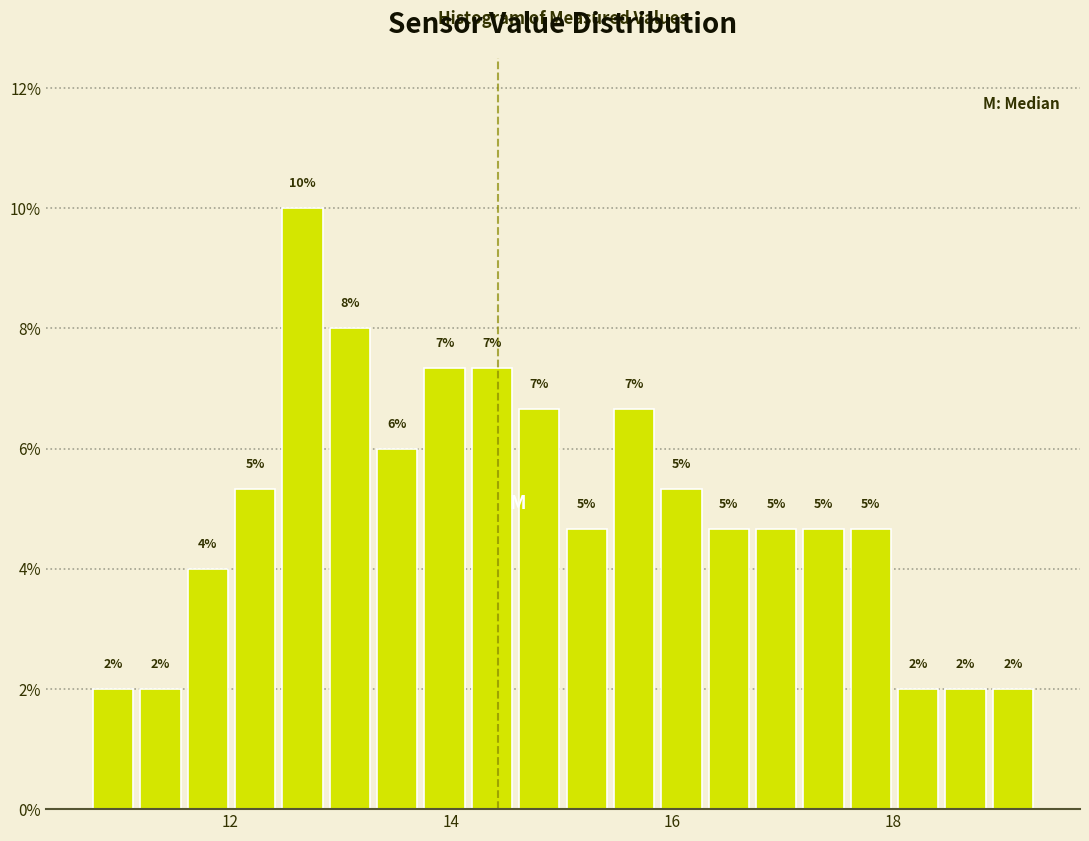

Read against the x-axis, roughly where is the centre of the tallest bar?

12.6